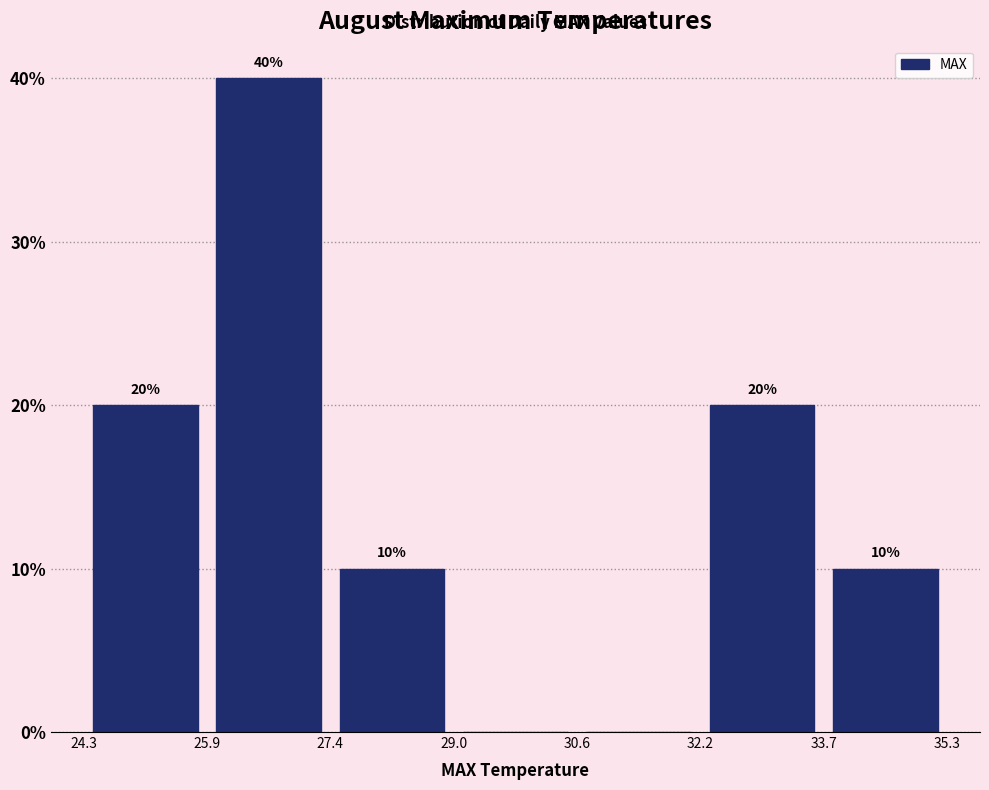

Over which range of the x-axis is the bar tallest?

25.9 to 27.4